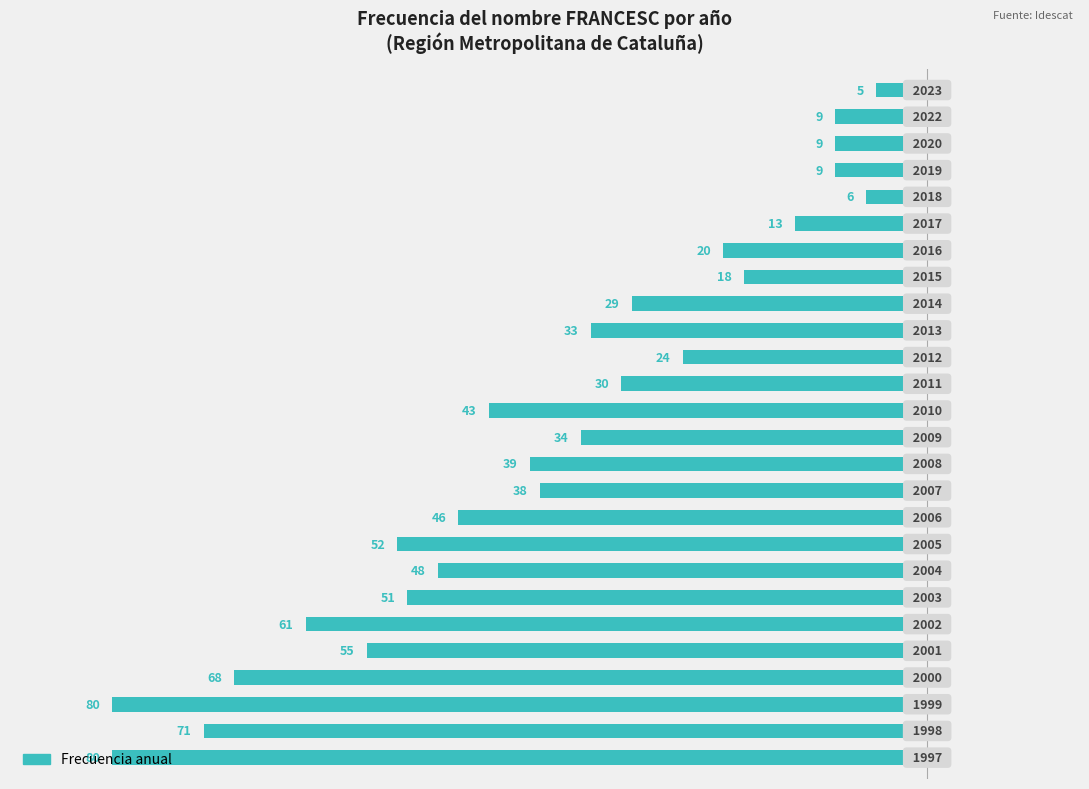

Are the bars horizontal?

Yes